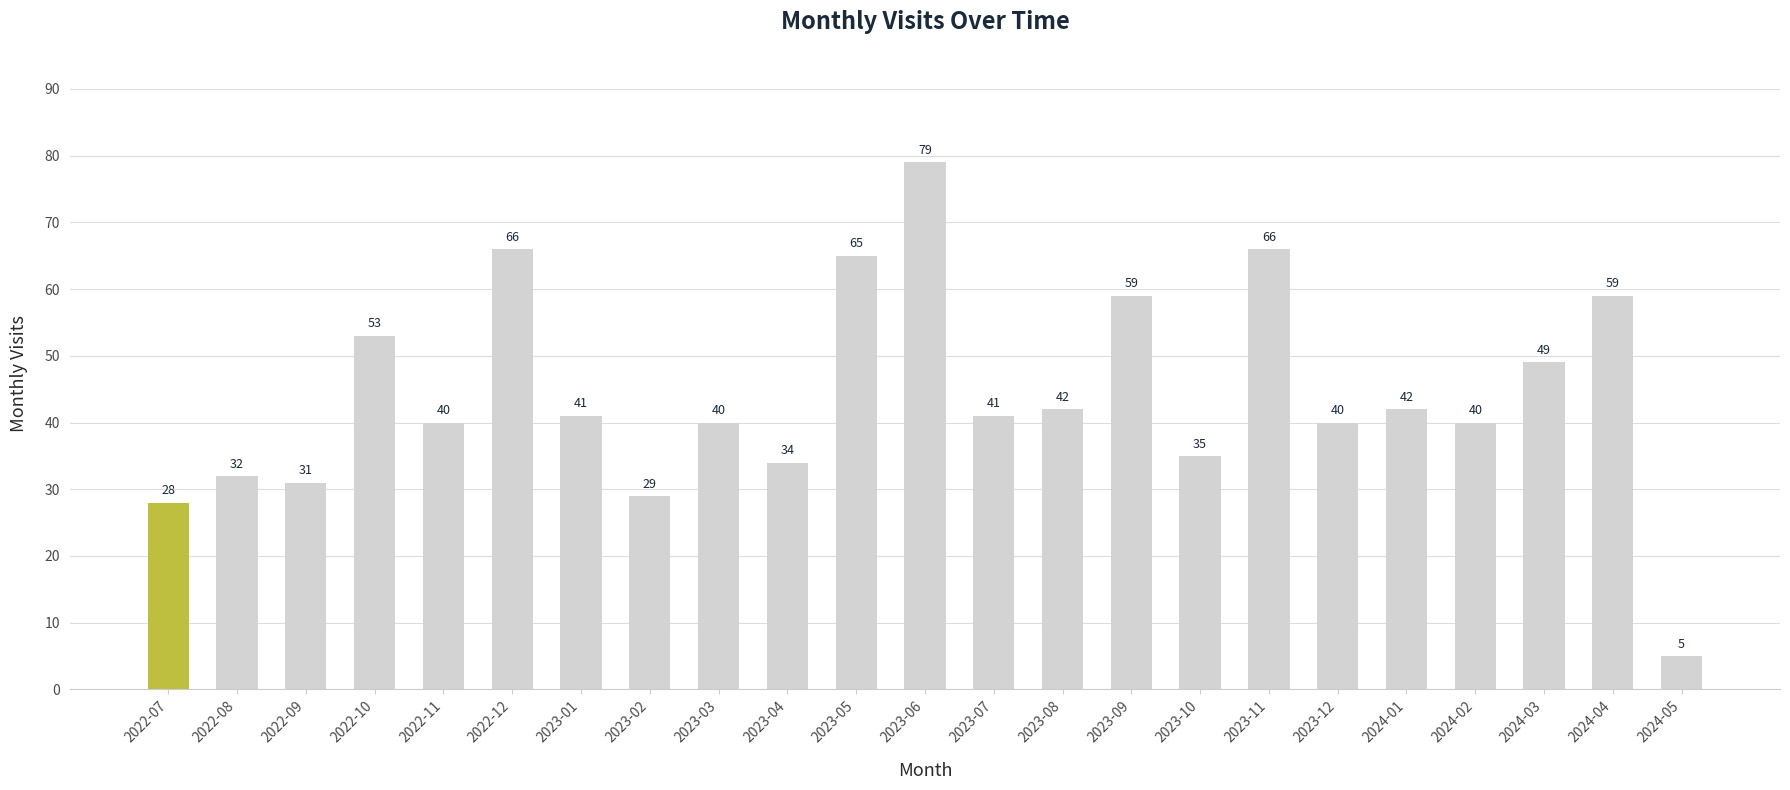

What is the label of the 12th bar from the right?

2023-06